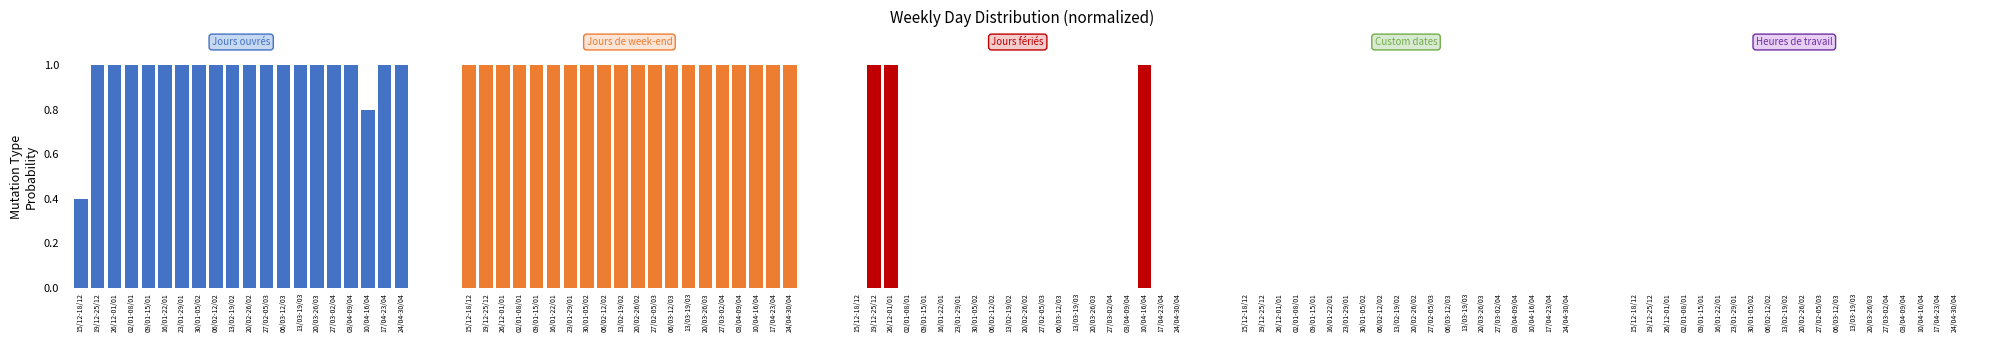

Does the chart contain stacked bars?

No